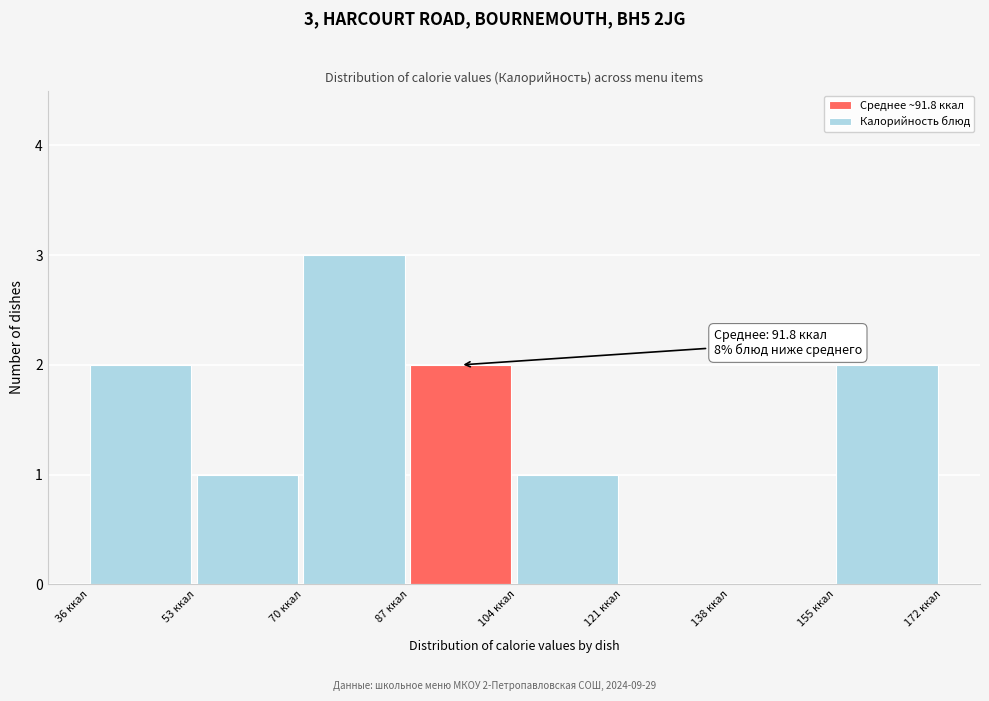

Over which range of the x-axis is the bar tallest?

70 to 86